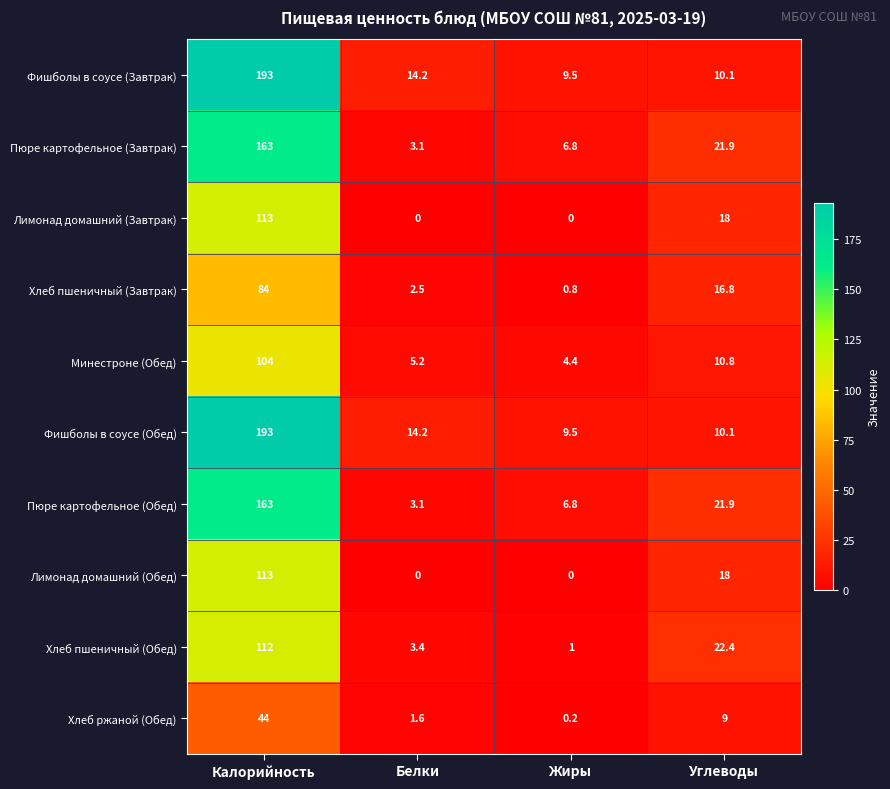

What is the sum of all Хлеб пшеничный (Завтрак) values?

104.1